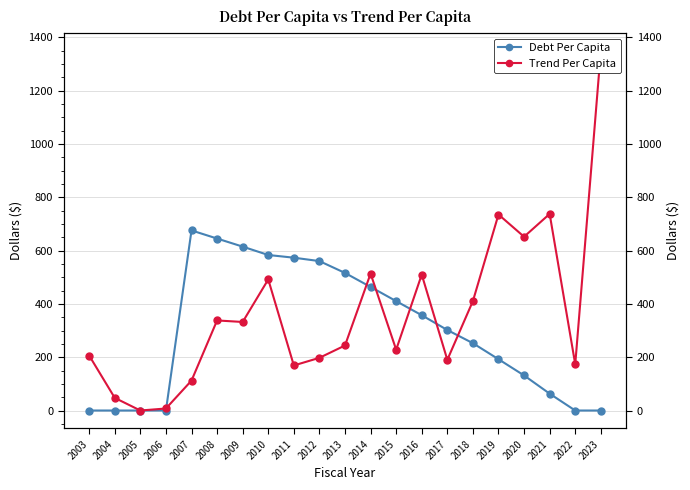

Which label corresponds to the smallest value in the chart?

2003